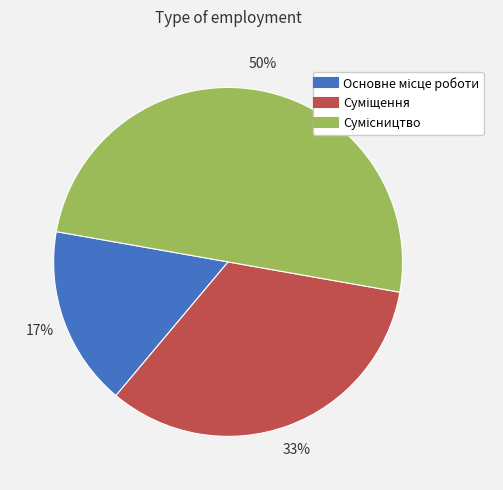

To the nearest percent, what is the average slice percentage?

33%